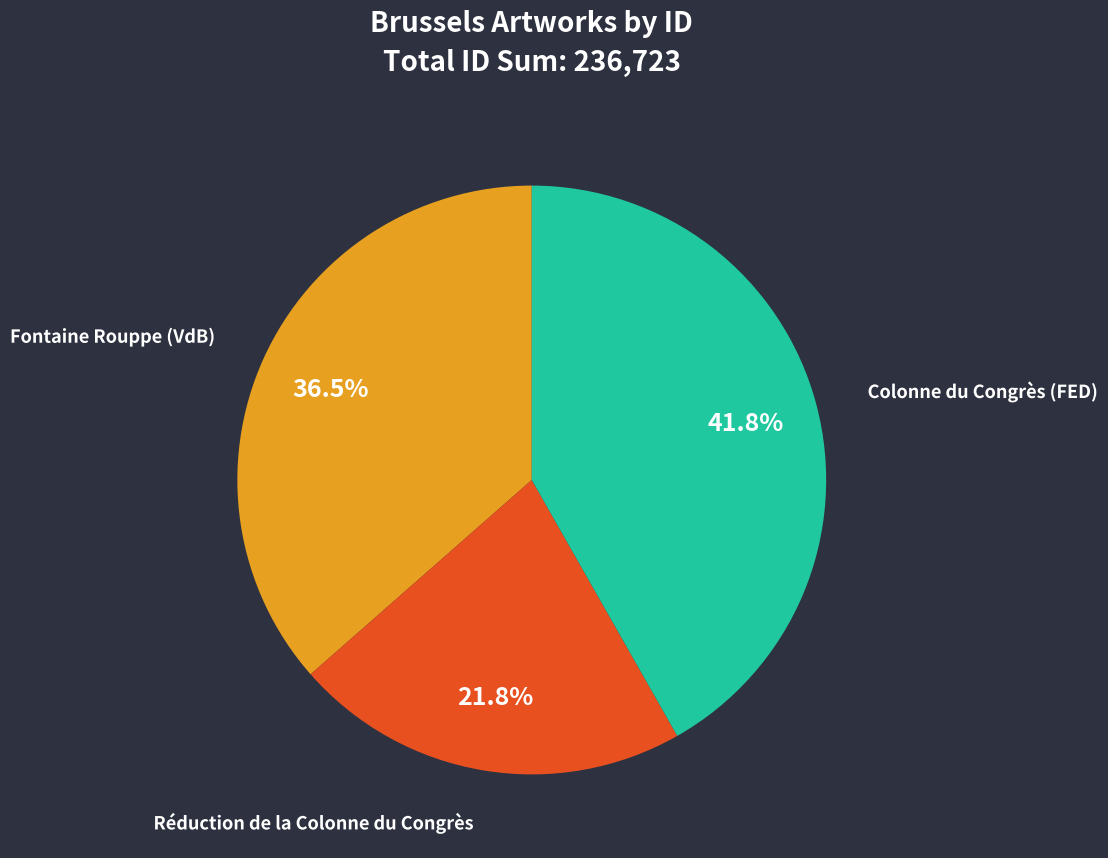

Is Colonne du Congrès (FED) the majority of the pie?

No